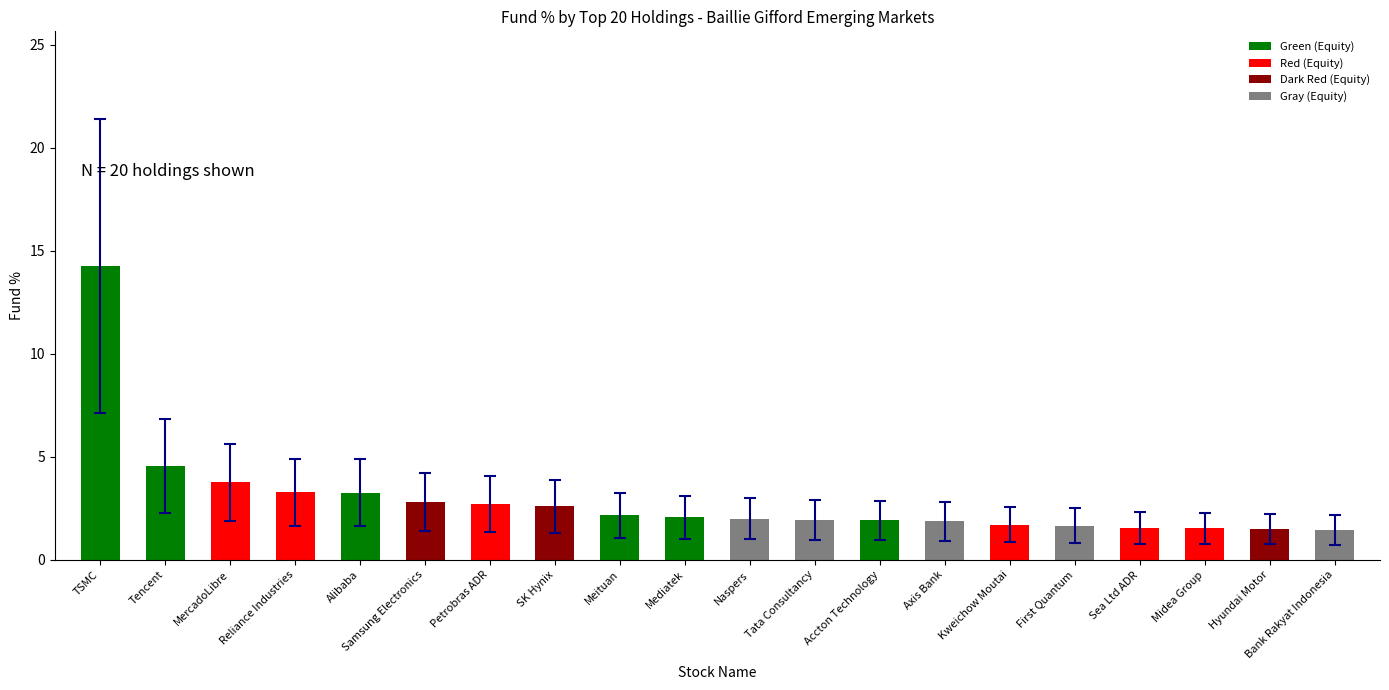

At which label does the data first exceed 2?

TSMC